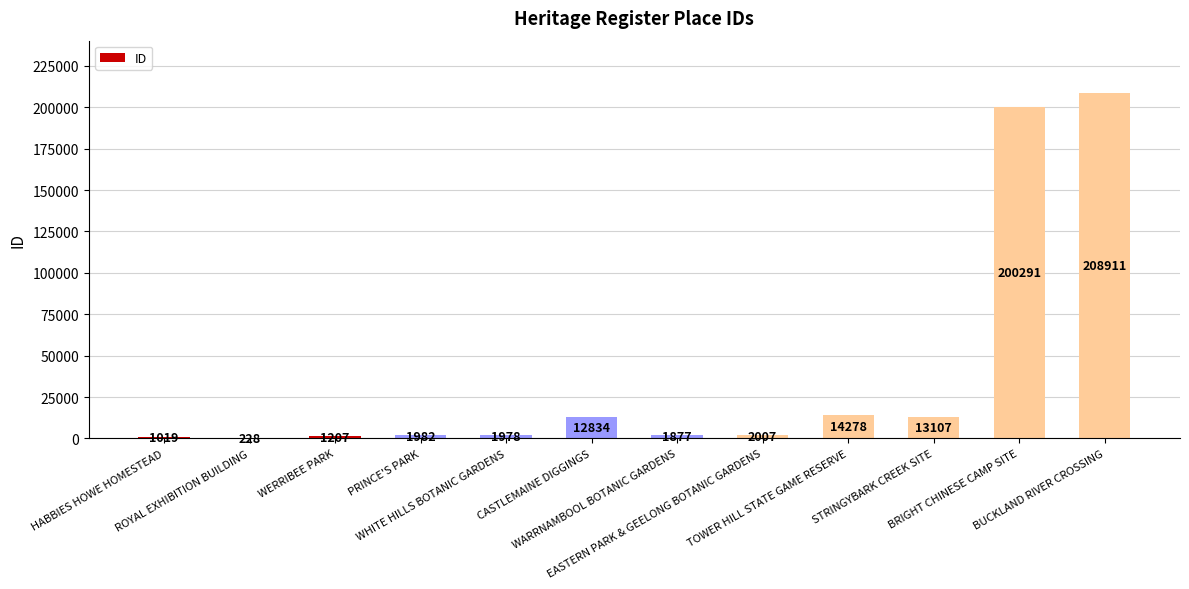

What is the sum of all values?

459719